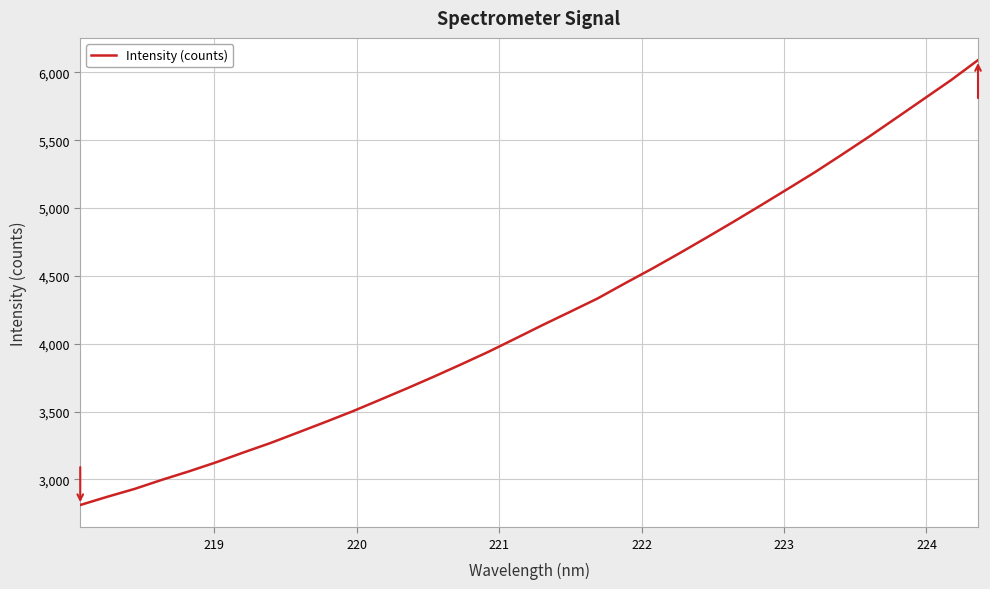

What is the difference between the maximum and second lowest values?

3217.6